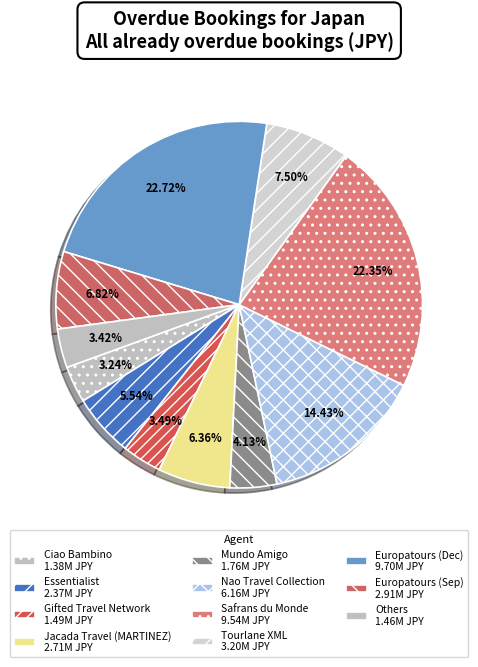

How many slices are in this pie chart?

11